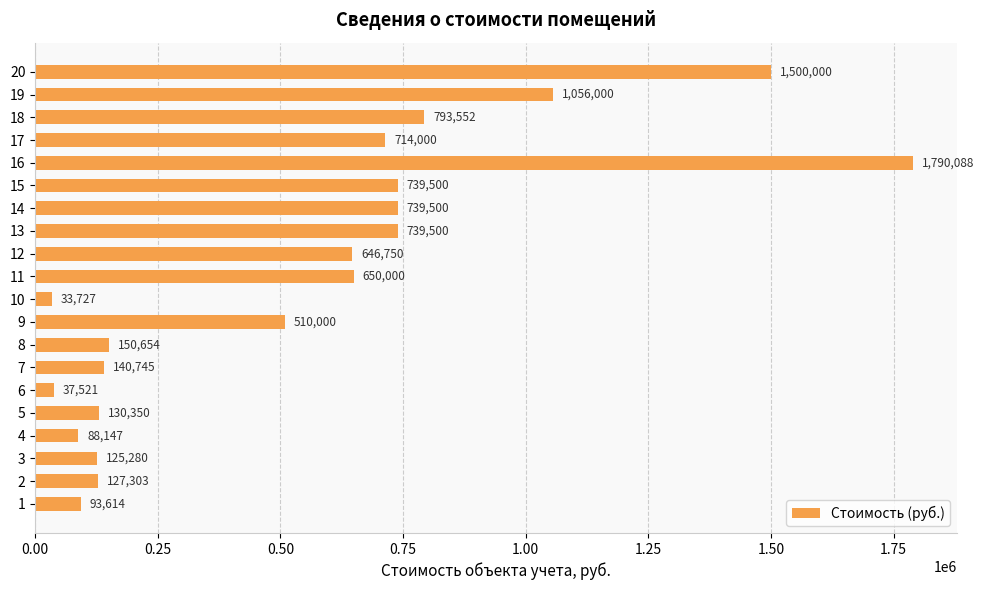

How many bars are there in total?

20